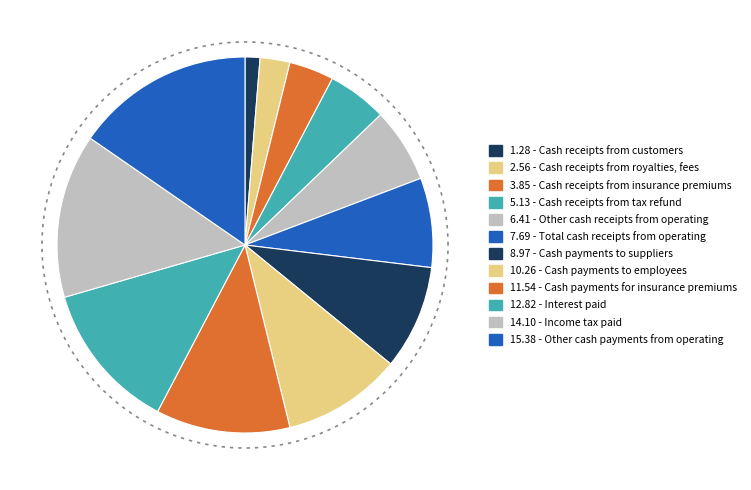

Count the number of slices in the pie.

12